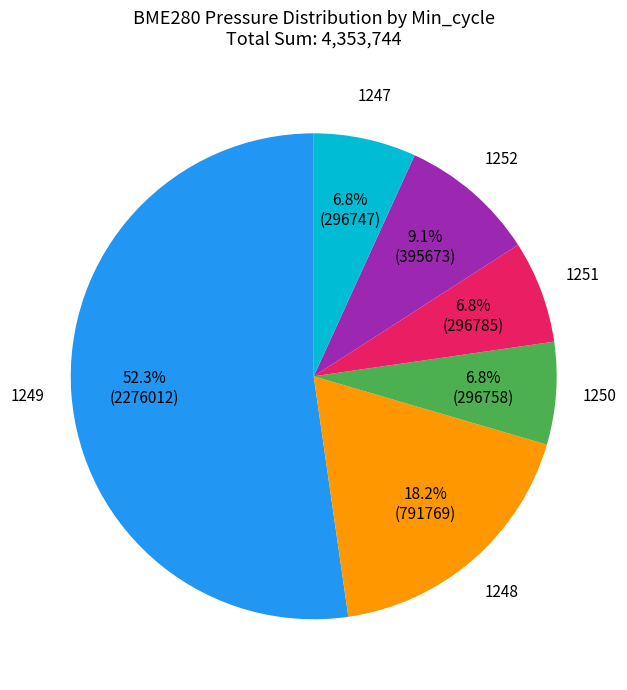

What is the largest slice in the pie chart?

1249